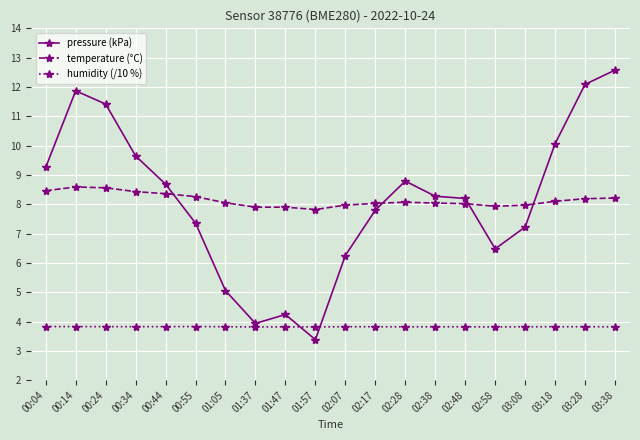

What is the maximum value for pressure (kPa)?

12.6